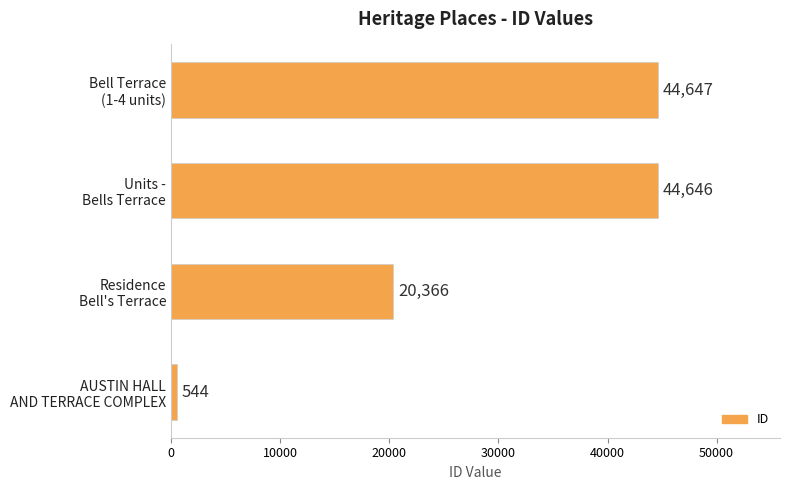

What is the greatest value displayed?

44647